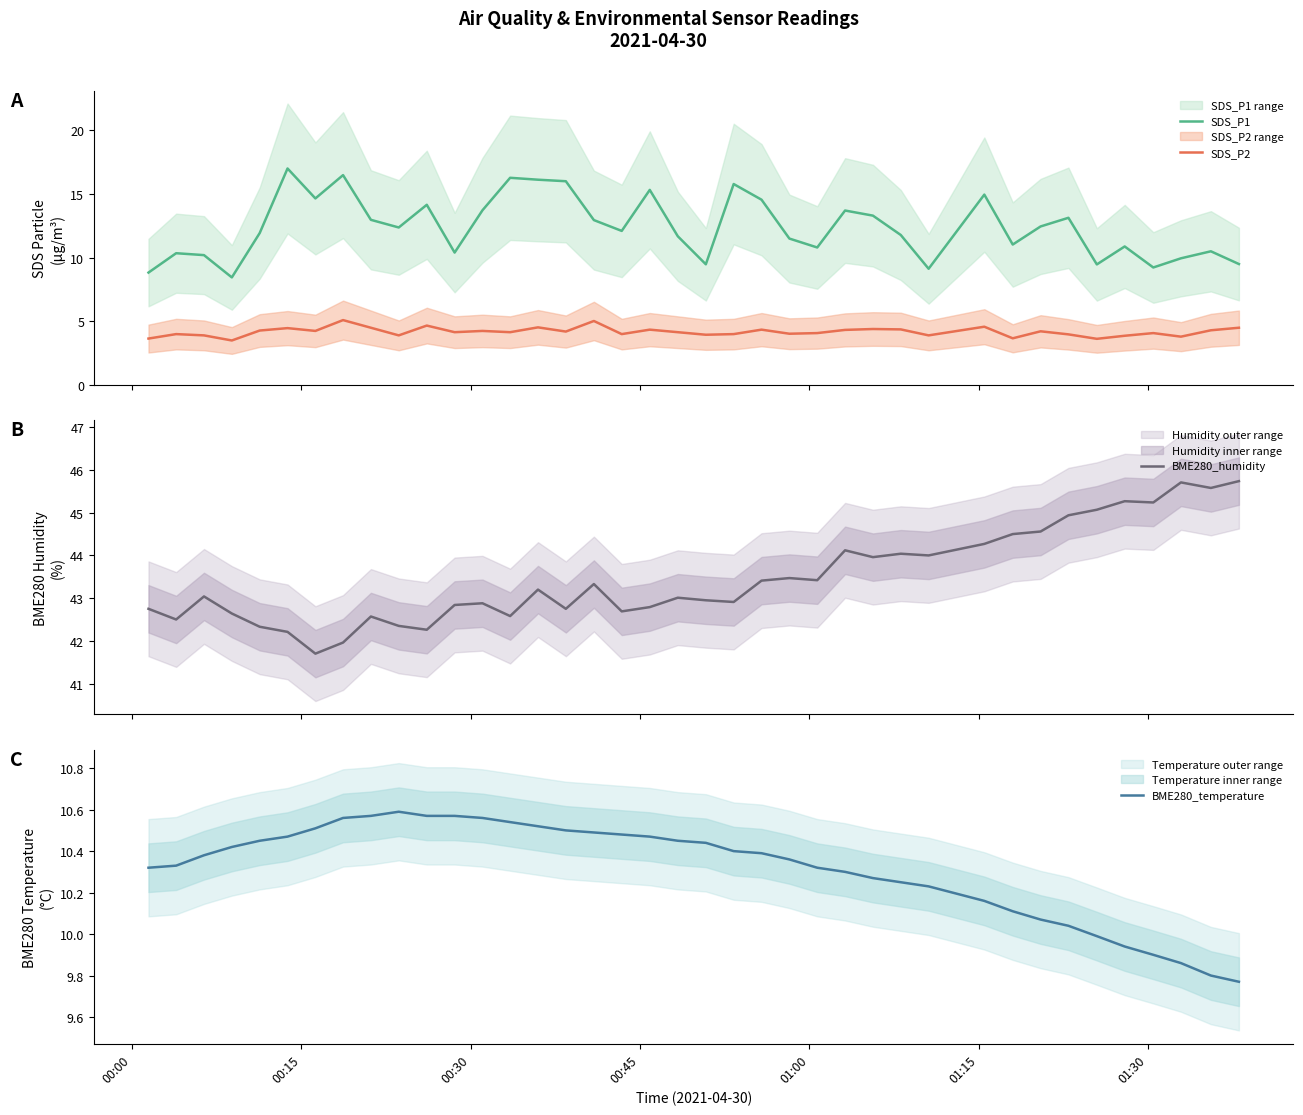

True or false: BME280_humidity and SDS_P1 cross at least once.

False